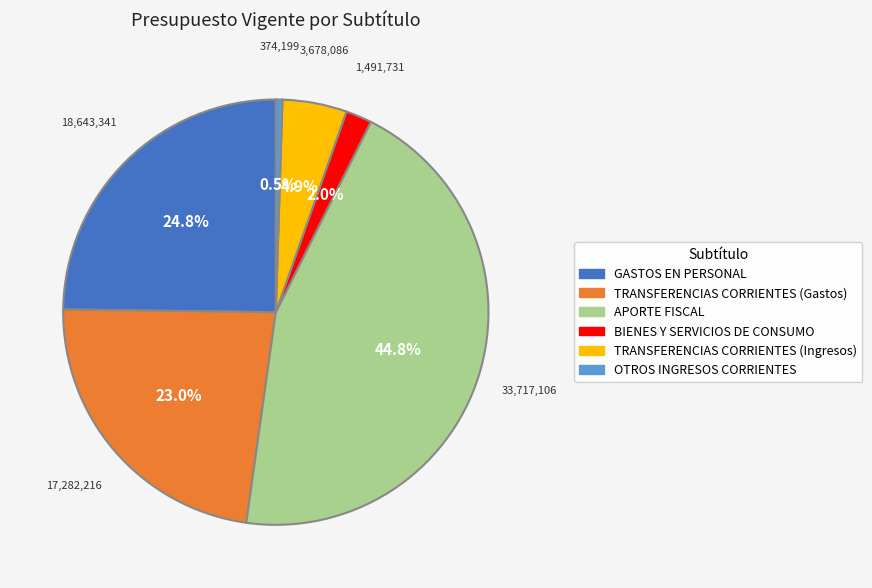

Between APORTE FISCAL and BIENES Y SERVICIOS DE CONSUMO, which is larger?

APORTE FISCAL